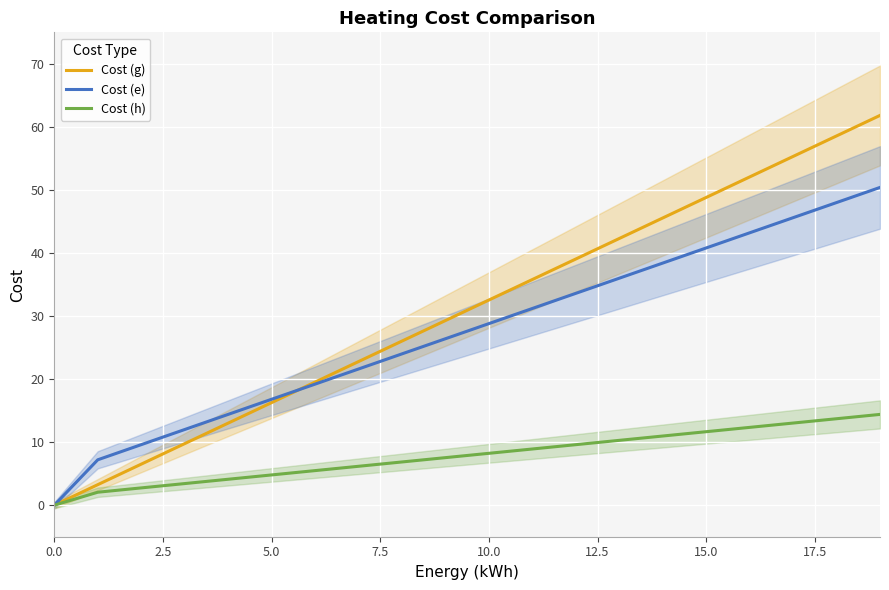

List the series in order of their overall mean, lowest first.

Cost (h), Cost (e), Cost (g)